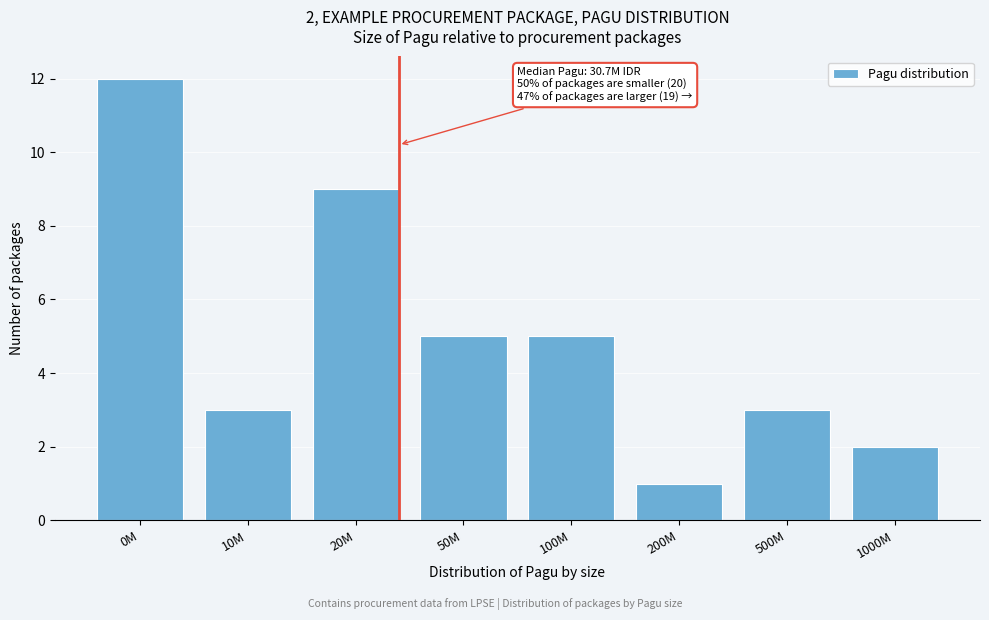

Reading left to right, transcribe all the data shown in this chart.

0M=12	10M=3	20M=9	50M=5	100M=5	200M=1	500M=3	1000M=2